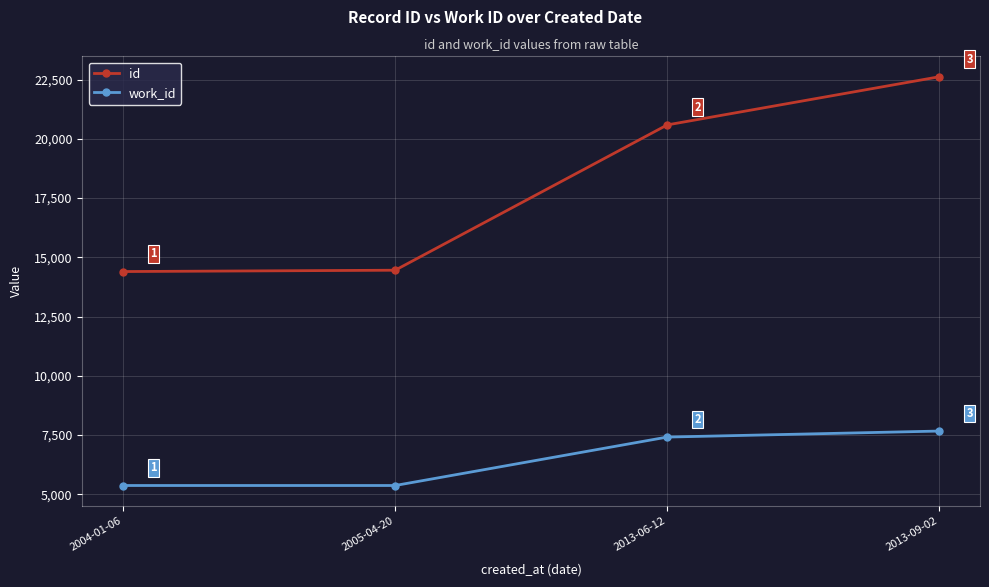

Which series has the largest range (max minus min)?

id